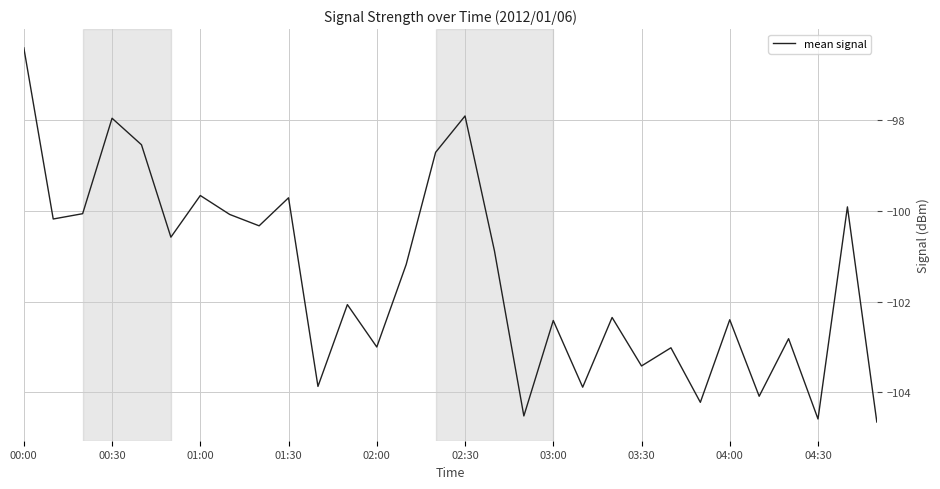

The value at 01:00 is -99.7. True or false?

True